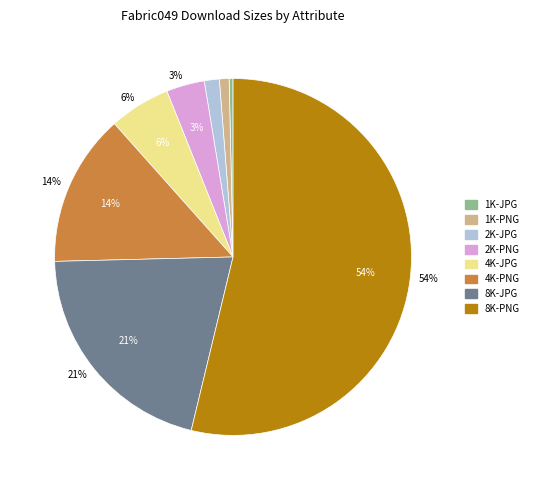

What is the majority slice?

8K-PNG